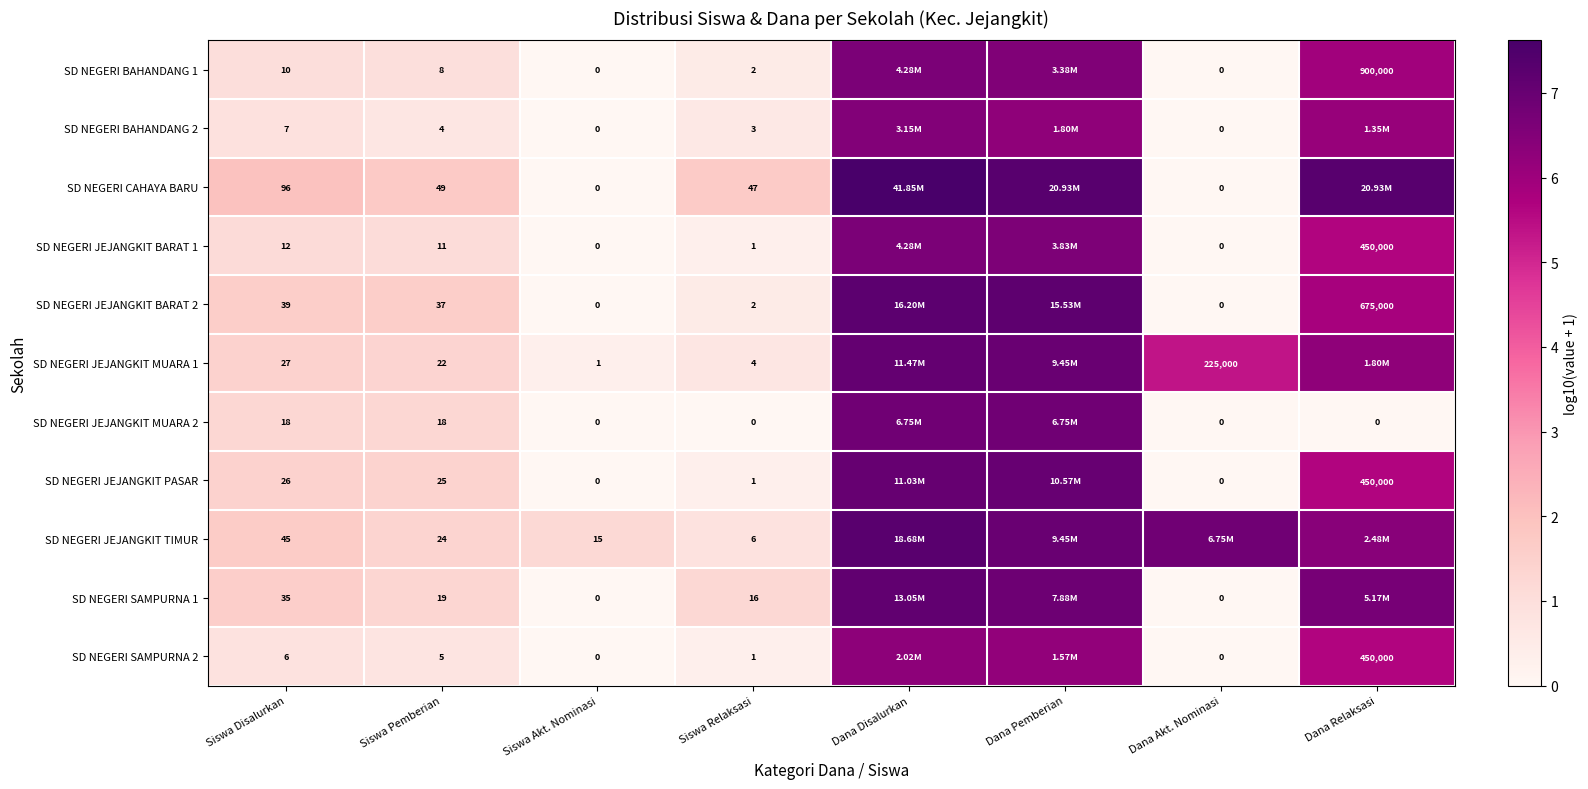

Is the value of SD NEGERI JEJANGKIT TIMUR at Siswa Akt. Nominasi greater than the value of SD NEGERI JEJANGKIT PASAR at Siswa Pemberian?

No